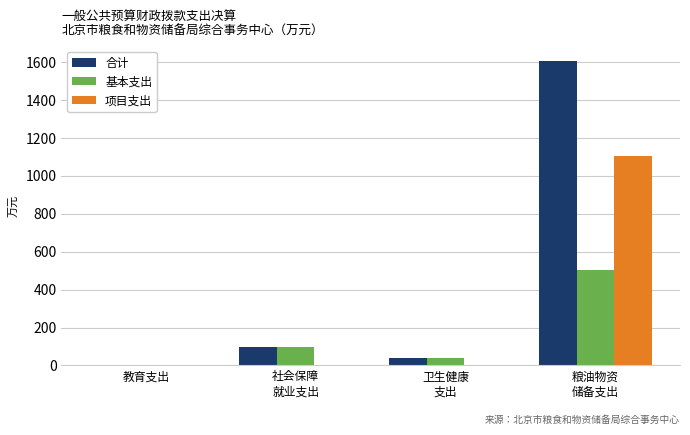

Which series has the largest range (max minus min)?

合计